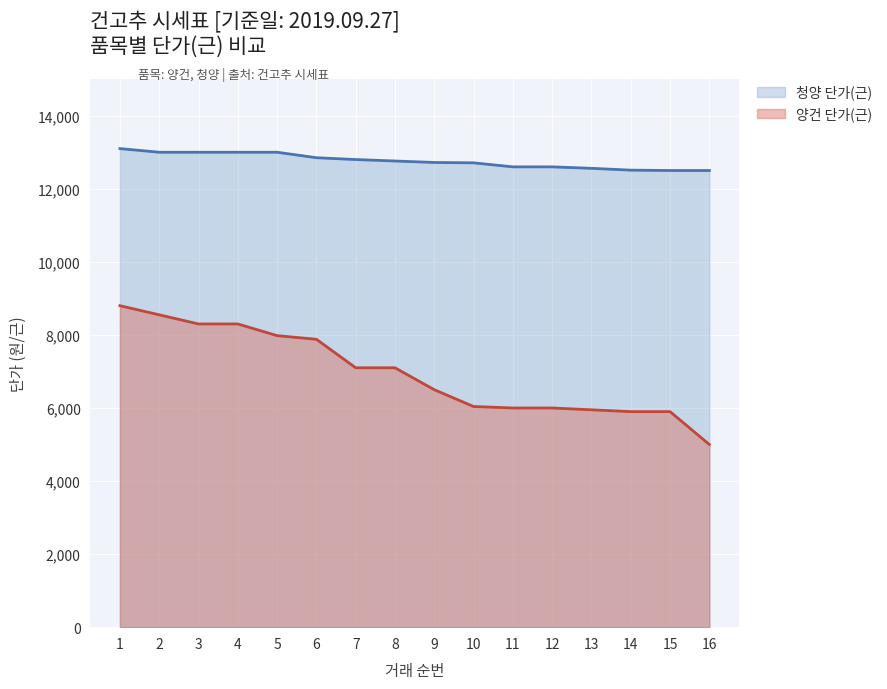

What is the difference between the second highest and minimum values in the 청양 단가(근) series?

500